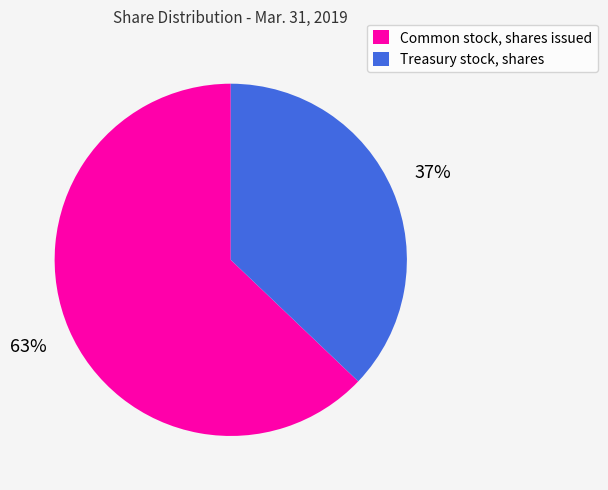

Is the sum of Treasury stock, shares and Common stock, shares issued greater than half?

Yes